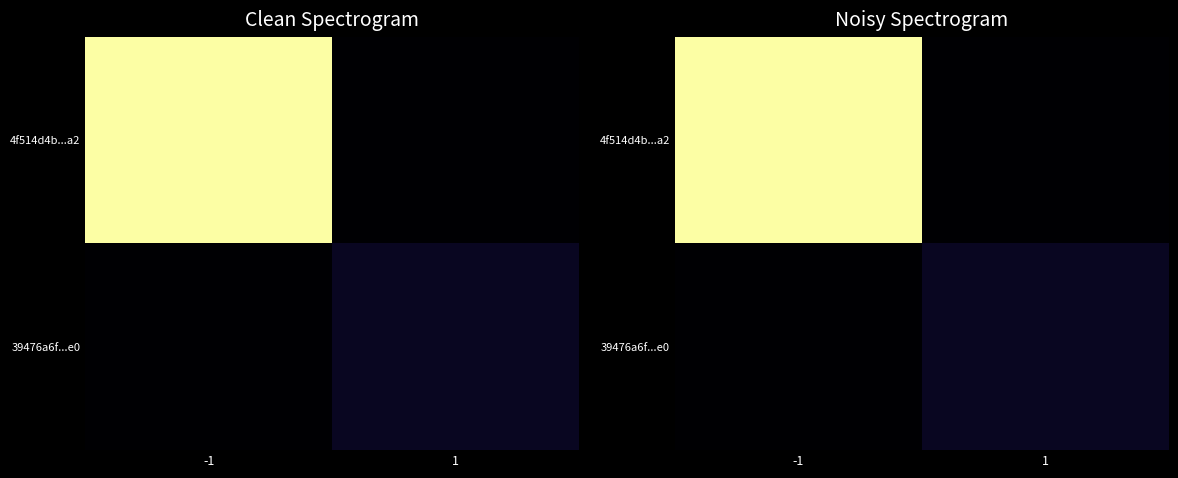

List the series in order of their peak value, lowest first.

39476a6f...e0, 4f514d4b...a2